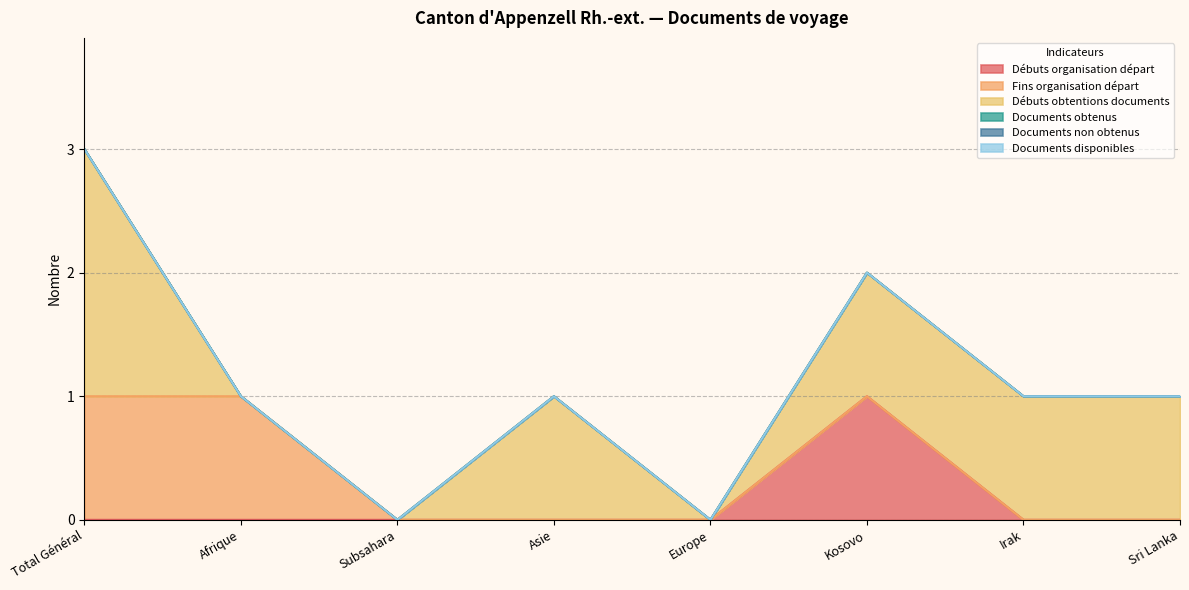

The value of Débuts obtentions documents at Sri Lanka is 0. True or false?

False